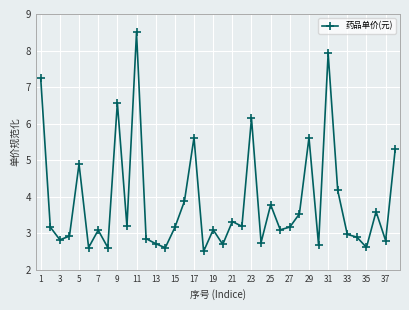

What is the greatest value displayed?

8.5